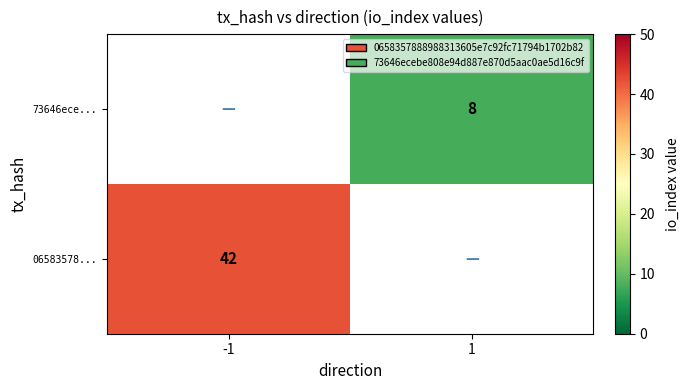

Is it true that 73646ece... equals 8 at 1?

True